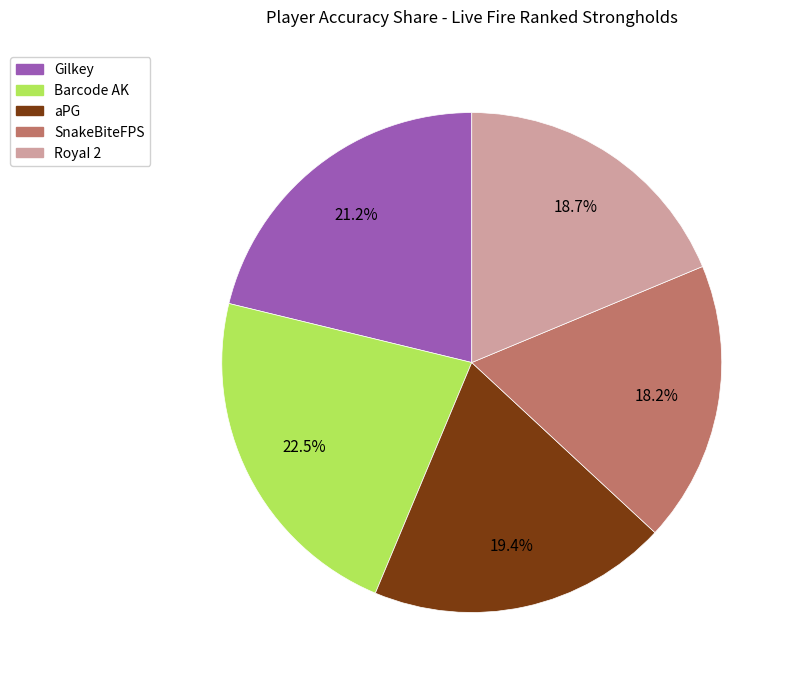

What is the ratio of the value at Barcode AK to the value at SnakeBiteFPS?

1.2